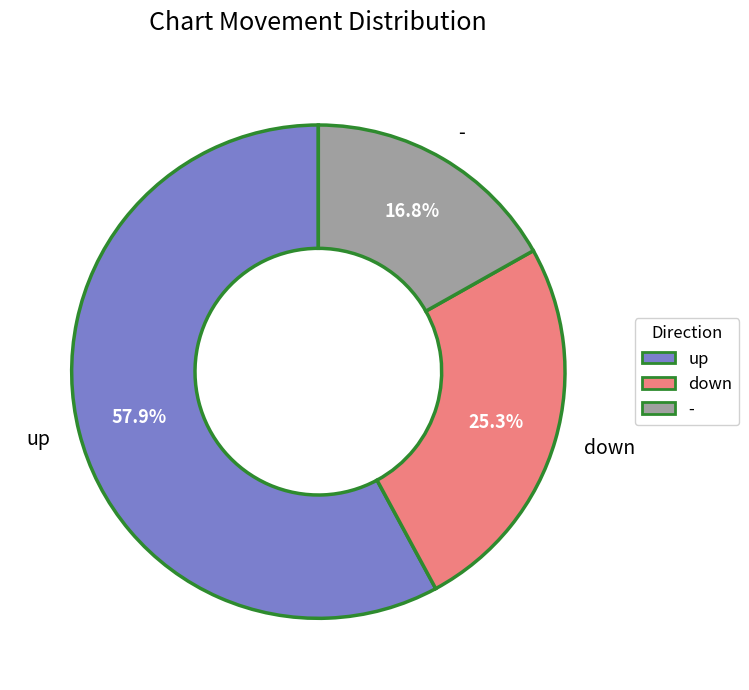

What is the majority slice?

up